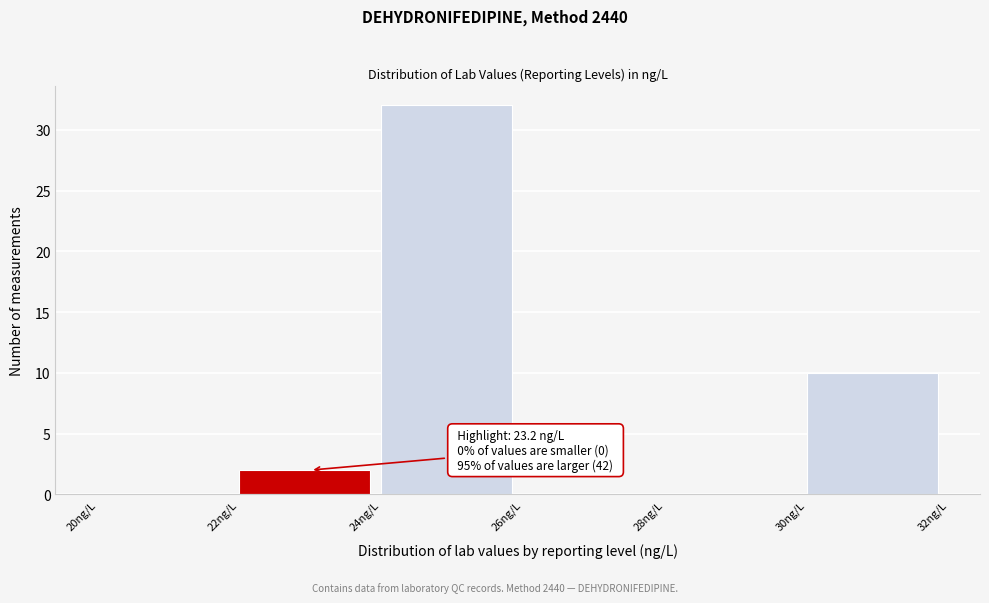

Which range on the x-axis has the tallest bar?

24 to 26